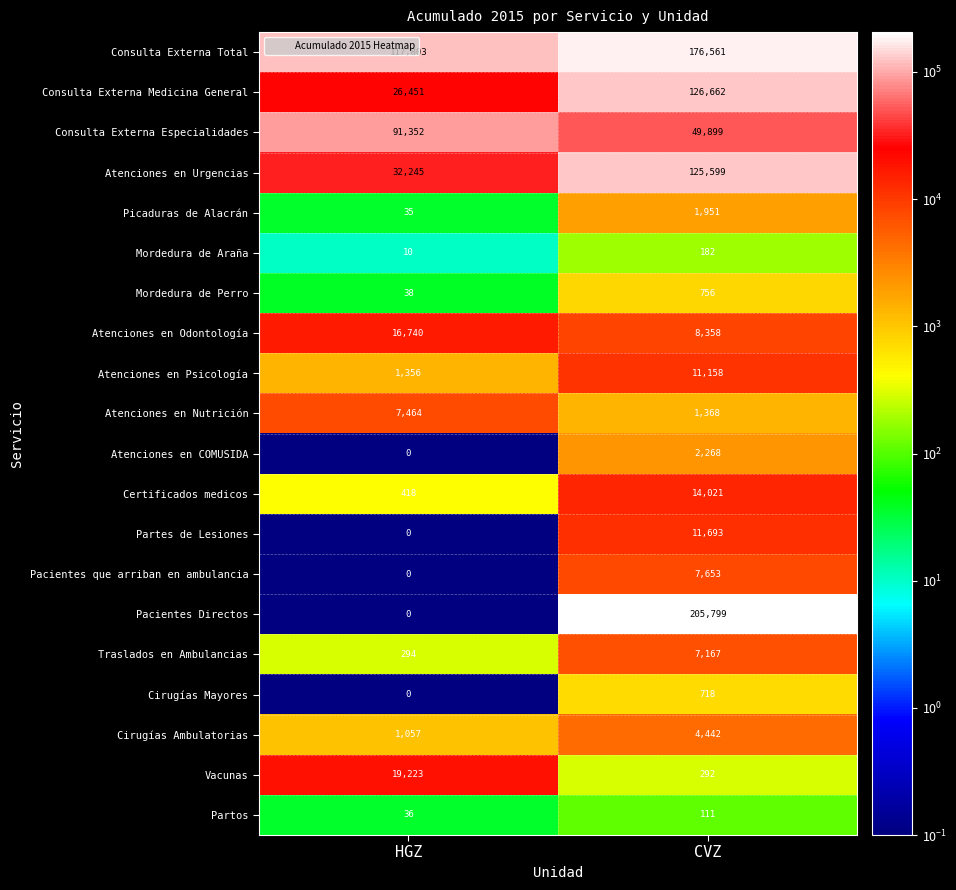

List the series in order of their peak value, lowest first.

Partos, Mordedura de Araña, Cirugías Mayores, Mordedura de Perro, Picaduras de Alacrán, Atenciones en COMUSIDA, Cirugías Ambulatorias, Traslados en Ambulancias, Atenciones en Nutrición, Pacientes que arriban en ambulancia, Atenciones en Psicología, Partes de Lesiones, Certificados medicos, Atenciones en Odontología, Vacunas, Consulta Externa Especialidades, Atenciones en Urgencias, Consulta Externa Medicina General, Consulta Externa Total, Pacientes Directos